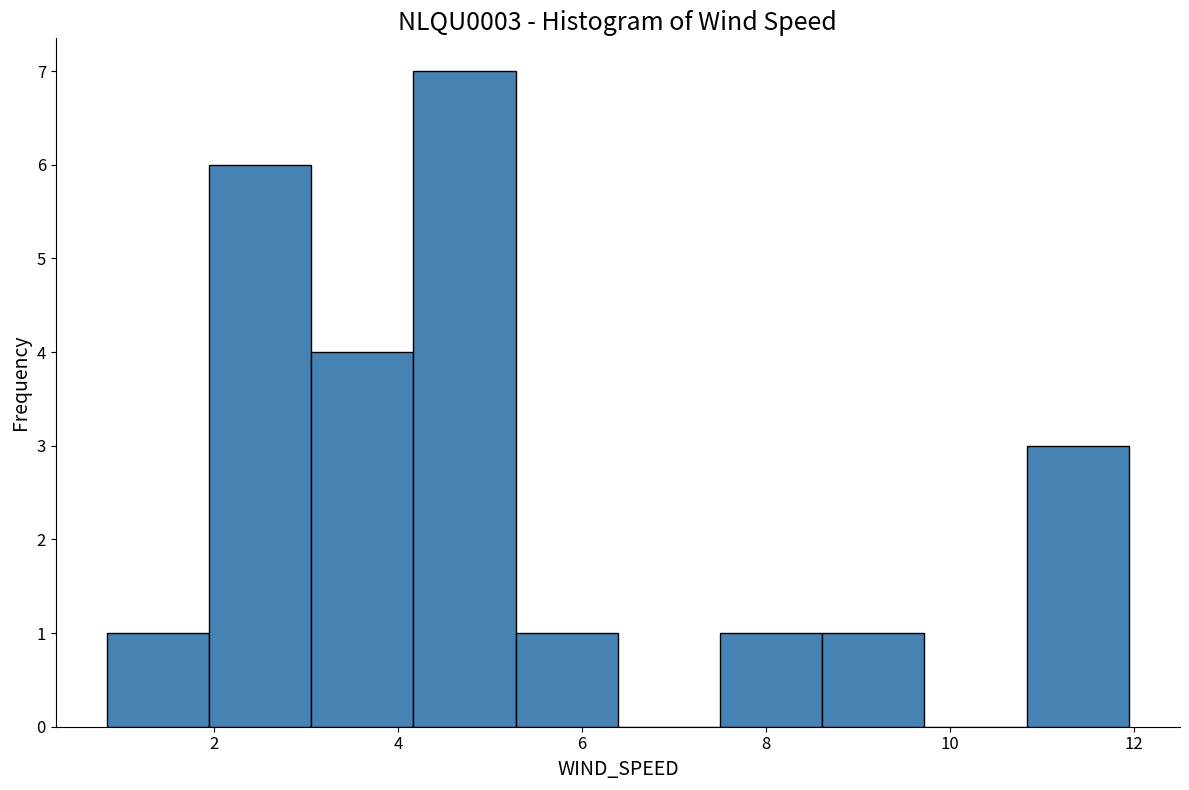

Reading left to right, transcribe this chart: for each bar, give the range it covers on the x-axis and its height. Neither the bar edges nor the heights are printed on the chart, so give them approximately, as read against the axes.

0.8 to 2.0: 1
2.0 to 3.0: 6
3.0 to 4.2: 4
4.2 to 5.2: 7
5.2 to 6.4: 1
6.4 to 7.6: 0
7.6 to 8.6: 1
8.6 to 9.8: 1
9.8 to 10.8: 0
10.8 to 12.0: 3